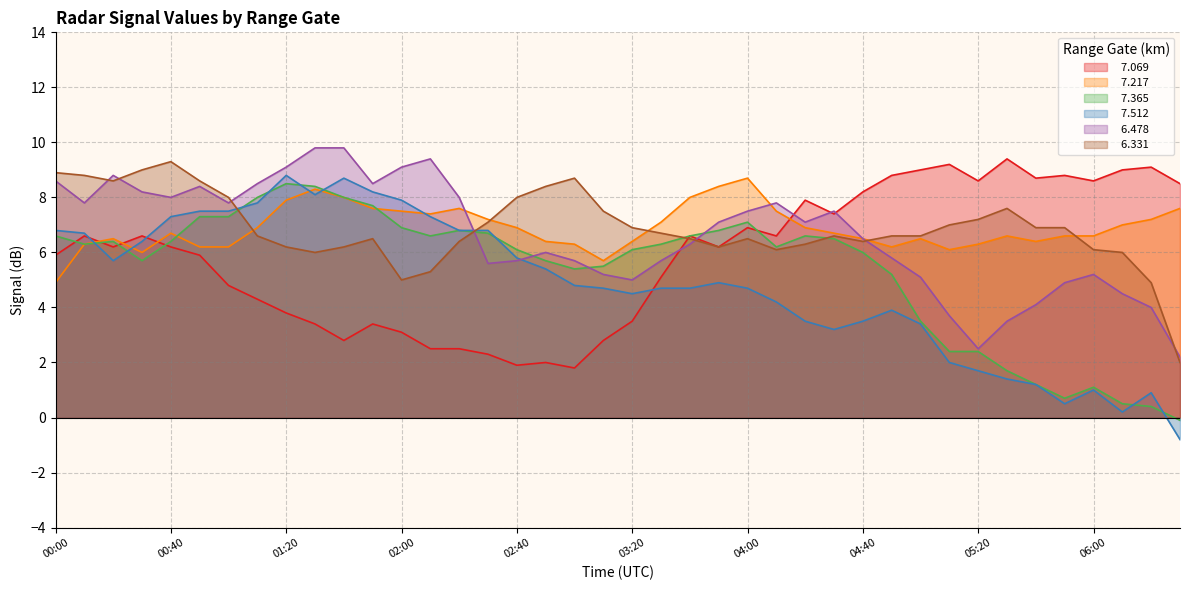

Is the value of   6.478 at 01:20 greater than the value of   7.365 at 06:30?

Yes